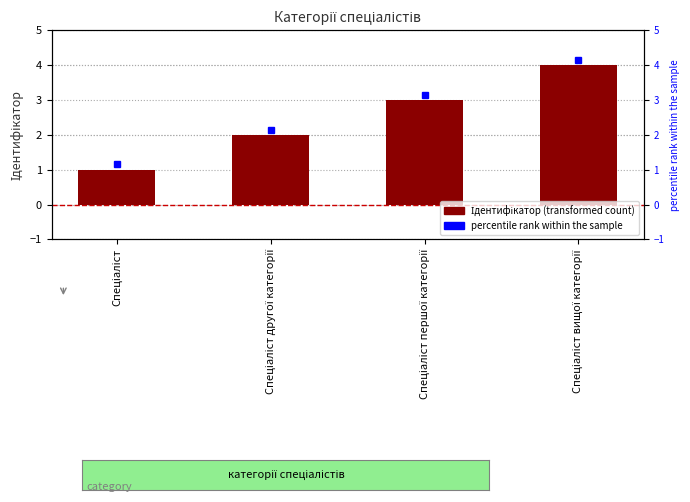

How many bars are there in total?

4